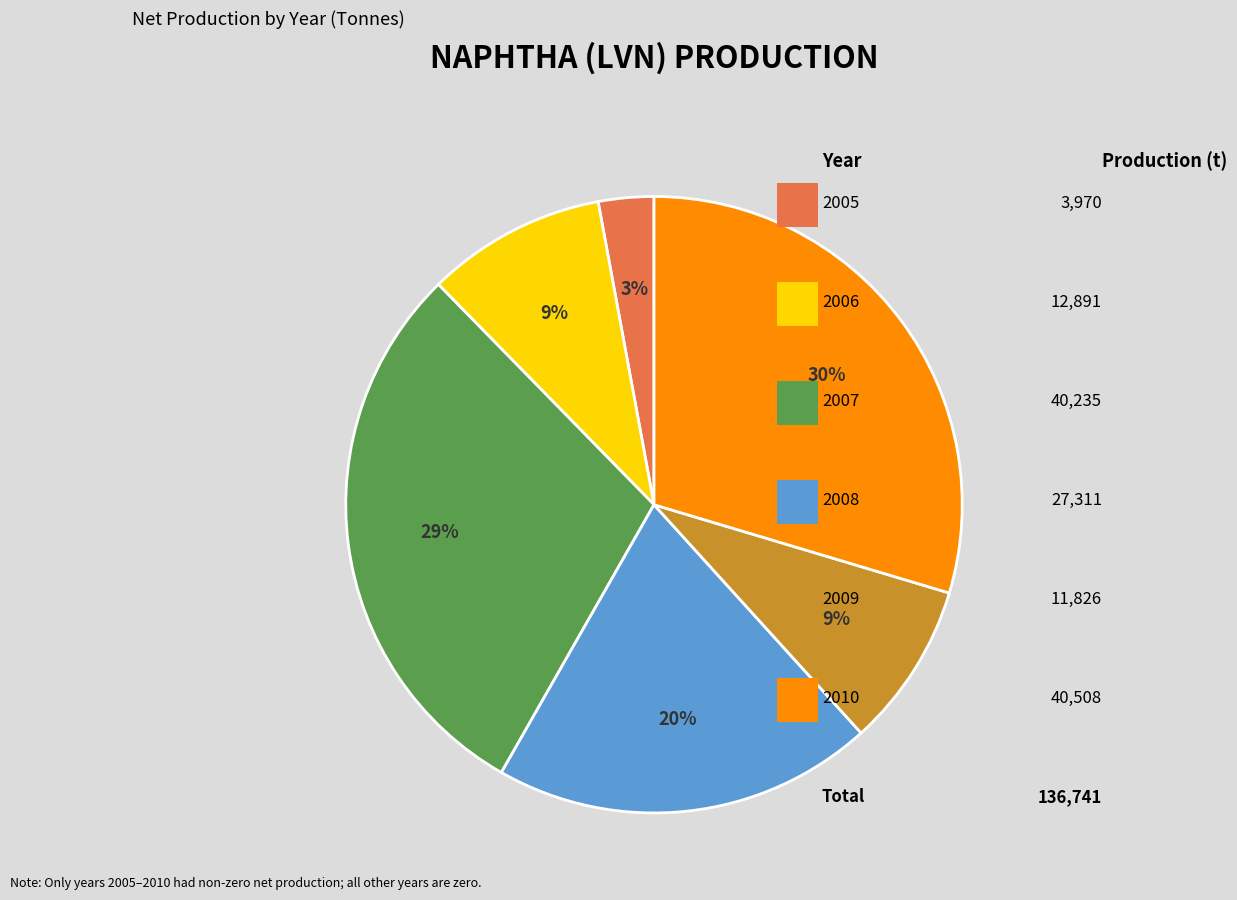

Count the number of slices in the pie.

6